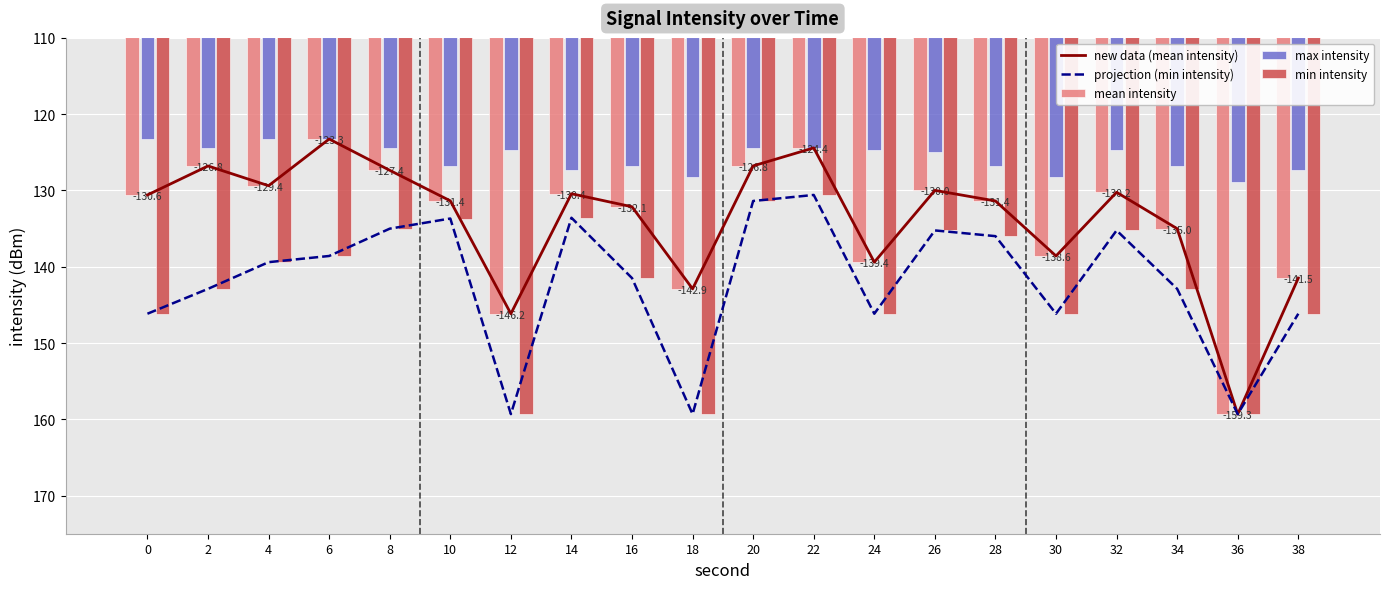

Reading left to right, list all the values displayed in this chart.

new data (mean intensity): 0=130.6	2=126.8	4=129.4	6=123.3	8=127.4	10=131.4	12=146.2	14=130.4	16=132.1	18=142.9	20=126.8	22=124.4	24=139.4	26=130.0	28=131.4	30=138.6	32=130.2	34=135.0	36=159.3	38=141.5
projection (min intensity): 0=146.2	2=142.9	4=139.4	6=138.6	8=135.0	10=133.7	12=159.3	14=133.6	16=141.5	18=159.3	20=131.4	22=130.6	24=146.2	26=135.2	28=136.0	30=146.2	32=135.2	34=142.9	36=159.3	38=146.2
mean intensity: 0=130.6	2=126.8	4=129.4	6=123.3	8=127.4	10=131.4	12=146.2	14=130.4	16=132.1	18=142.9	20=126.8	22=124.4	24=139.4	26=130.0	28=131.4	30=138.6	32=130.2	34=135.0	36=159.3	38=141.5
max intensity: 0=123.3	2=124.4	4=123.3	6=123.3	8=124.4	10=126.8	12=124.7	14=127.4	16=126.8	18=128.3	20=124.4	22=124.4	24=124.7	26=125.0	28=126.8	30=128.3	32=124.7	34=126.8	36=128.9	38=127.4
min intensity: 0=146.2	2=142.9	4=139.4	6=138.6	8=135.0	10=133.7	12=159.3	14=133.6	16=141.5	18=159.3	20=131.4	22=130.6	24=146.2	26=135.2	28=136.0	30=146.2	32=135.2	34=142.9	36=159.3	38=146.2